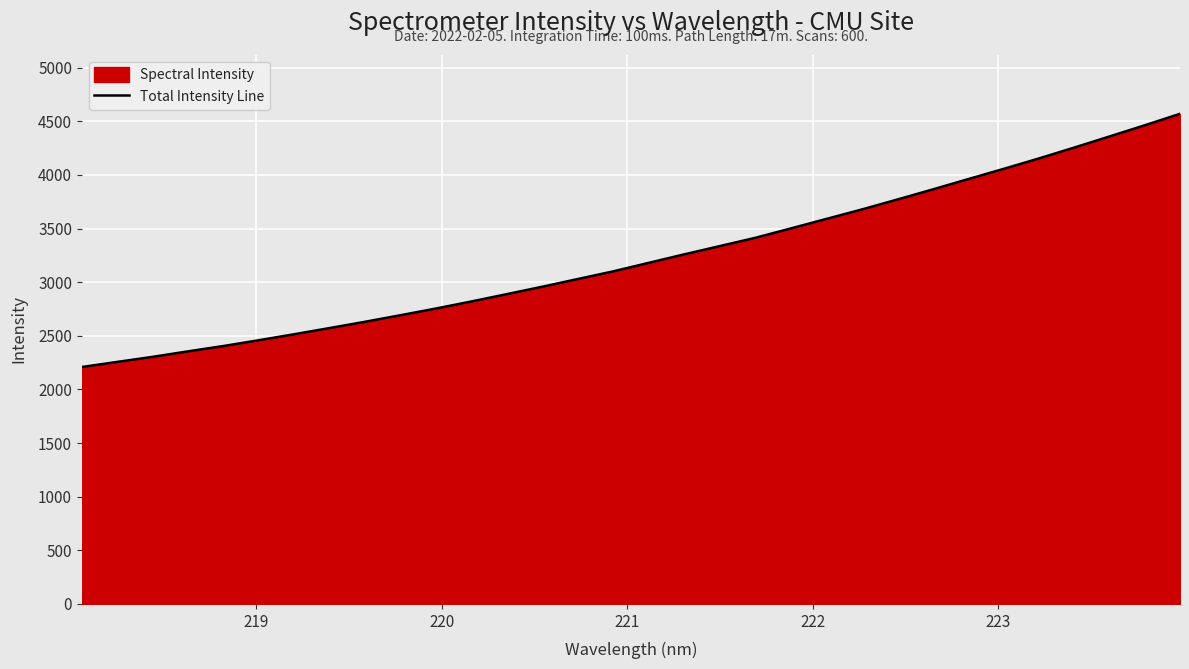

What is the difference between the maximum and minimum values?

2360.9